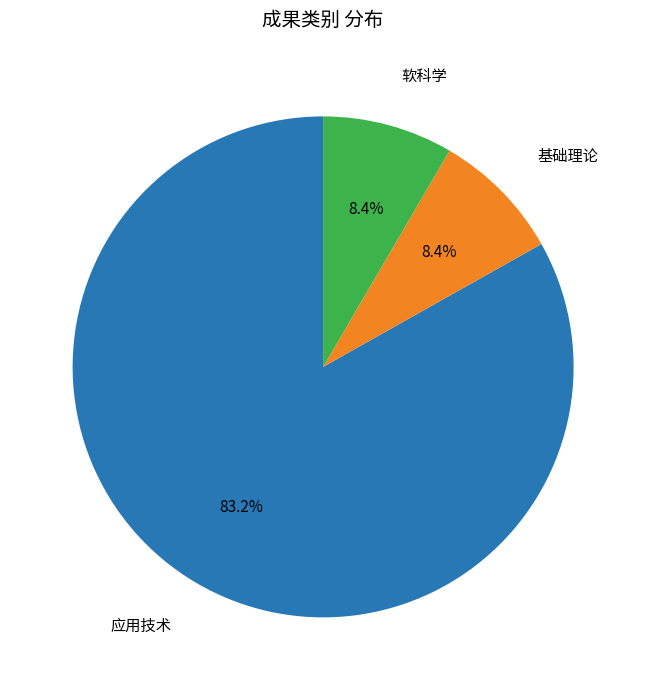

True or false: 基础理论 accounts for 8% of the total.

True